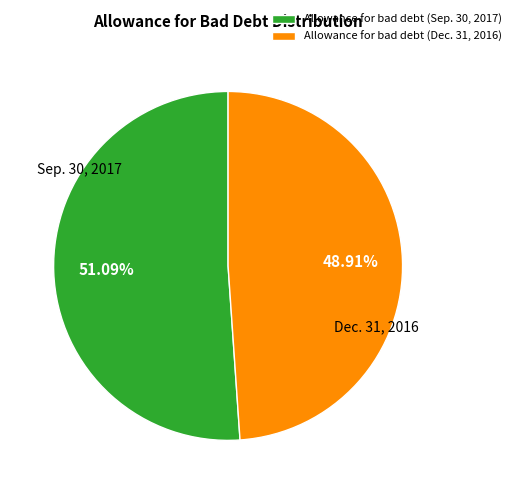

True or false: Allowance for bad debt (Dec. 31, 2016) accounts for 57% of the total.

False